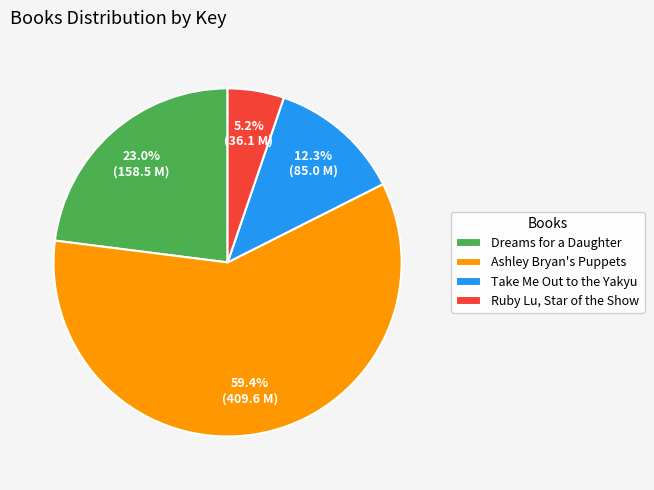

Is the sum of Dreams for a Daughter and Ashley Bryan's Puppets greater than half?

Yes